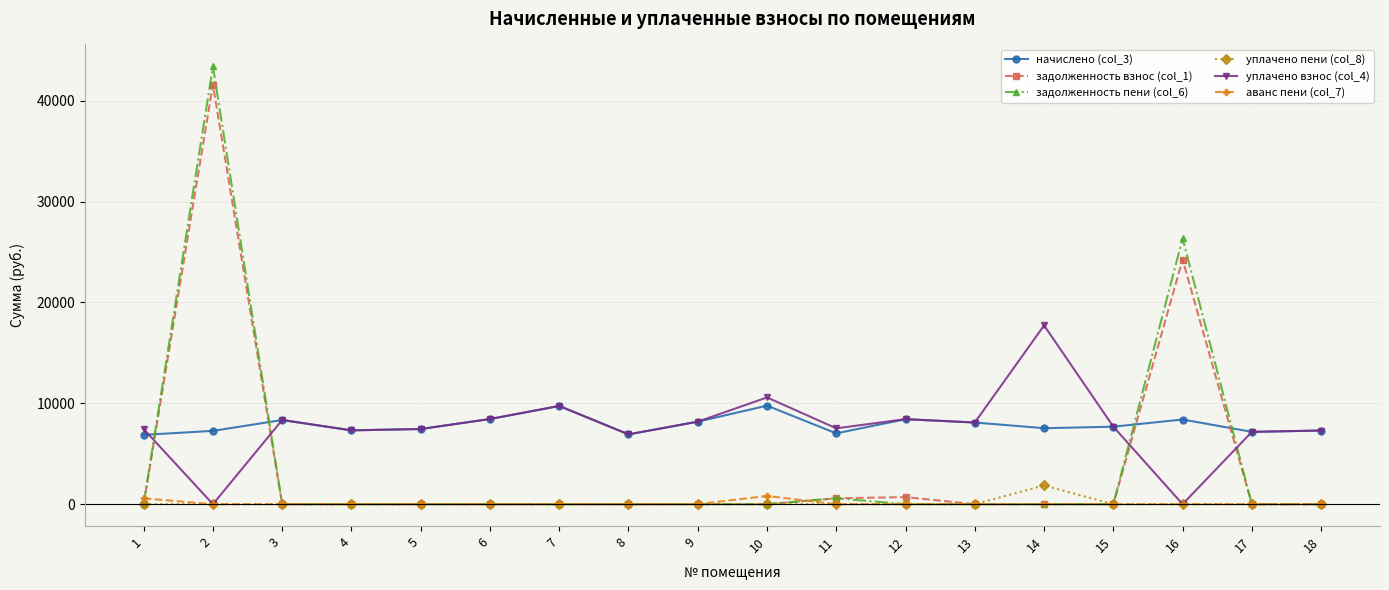

The value of уплачено взнос (col_4) at 7 is 9737.3. True or false?

True